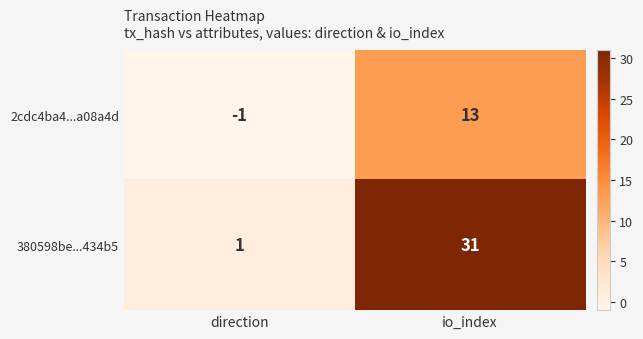

At direction, list the series in order from smallest to largest.

2cdc4ba4...a08a4d, 380598be...434b5